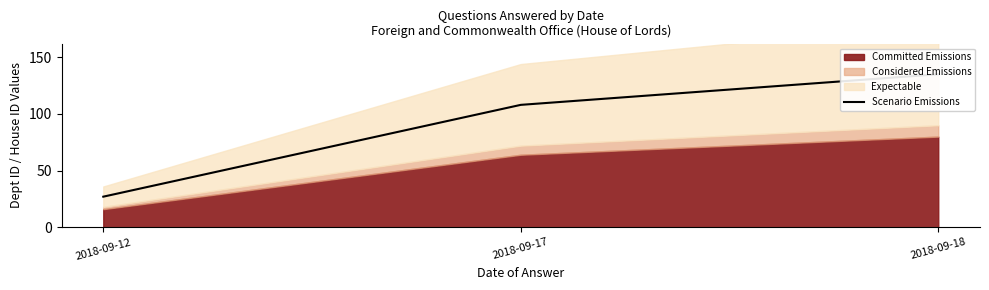

Approximately how many times larger is the value at 2018-09-12 compared to 2018-09-18?

0.2